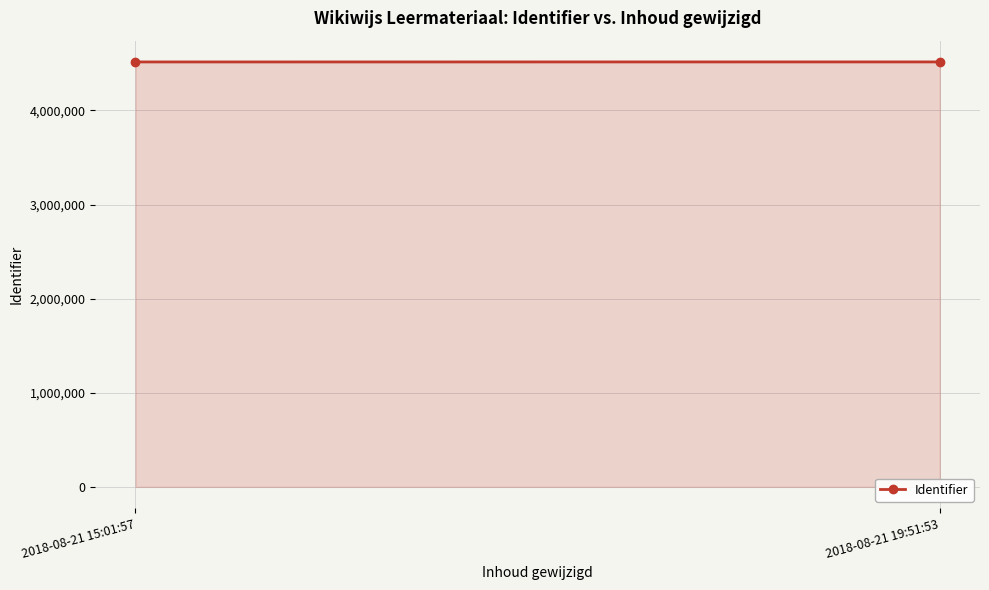

At which label is the value closest to 4515458?

2018-08-21 15:01:57